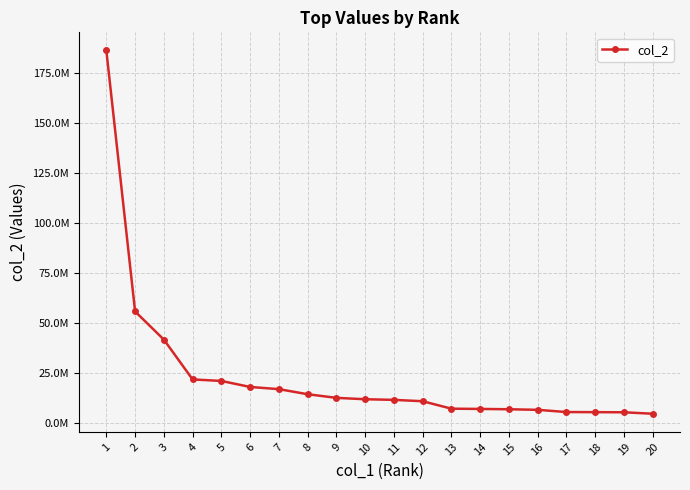

Between 3 and 11, which is larger?

3